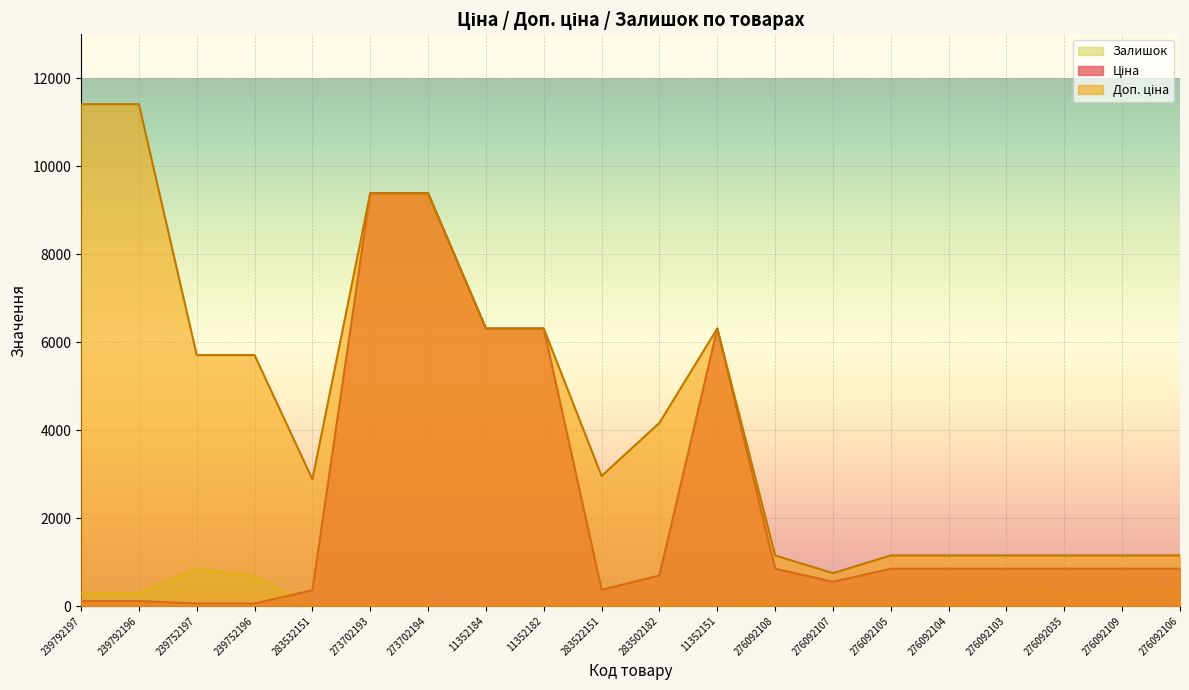

True or false: Доп. ціна has more than 2 points higher than both neighbors.

False